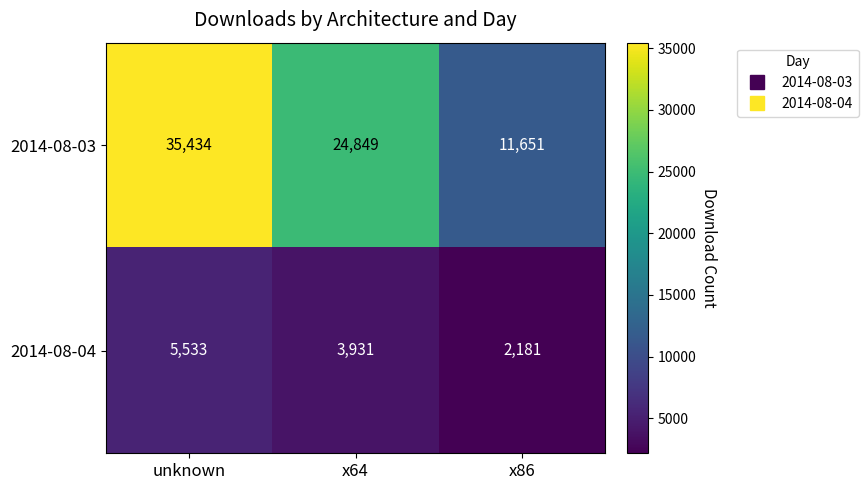

Reading left to right, transcribe all the data shown in this chart.

2014-08-03: 35434	24849	11651
2014-08-04: 5533	3931	2181